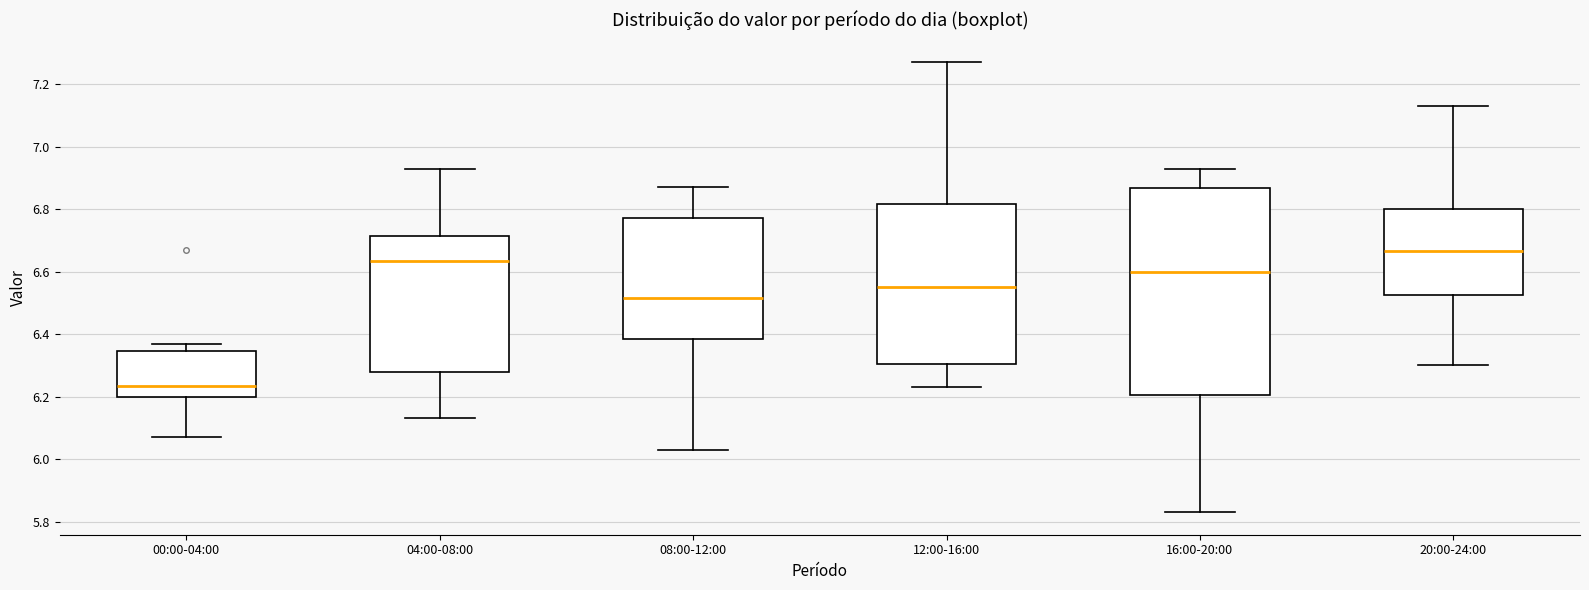

Reading left to right, read every box against the y-axis: the position of its median line, the range the box covers, and the ends of its whiskers. The values are not printed on the chart, so give them approximately, as read against the axis.

00:00-04:00: median 6.24, box 6.20 to 6.34, whiskers 6.08 to 6.38
04:00-08:00: median 6.64, box 6.28 to 6.72, whiskers 6.14 to 6.94
08:00-12:00: median 6.52, box 6.38 to 6.78, whiskers 6.04 to 6.88
12:00-16:00: median 6.56, box 6.30 to 6.82, whiskers 6.24 to 7.28
16:00-20:00: median 6.60, box 6.20 to 6.86, whiskers 5.84 to 6.94
20:00-24:00: median 6.66, box 6.52 to 6.80, whiskers 6.30 to 7.14